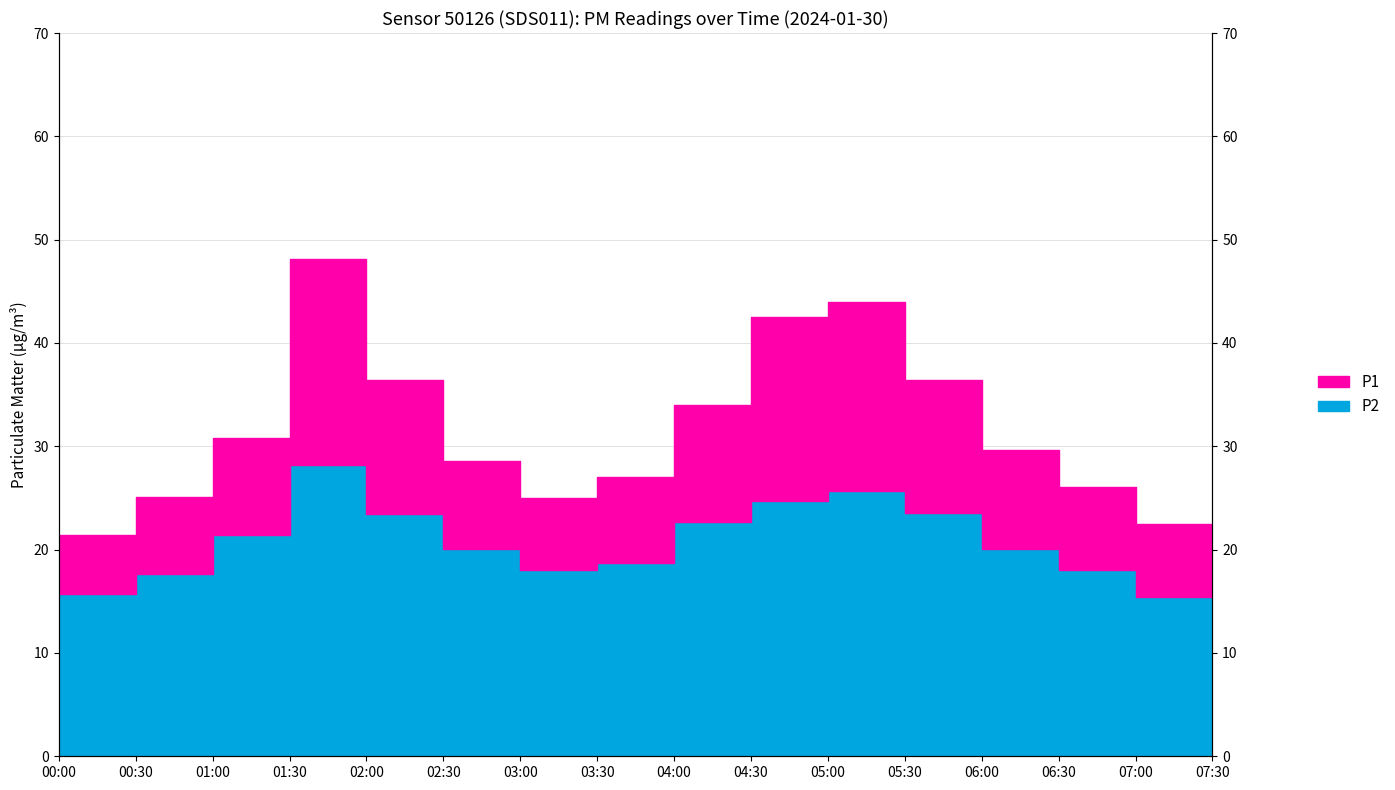

Which has a higher value, 06:30 or 04:30?

04:30